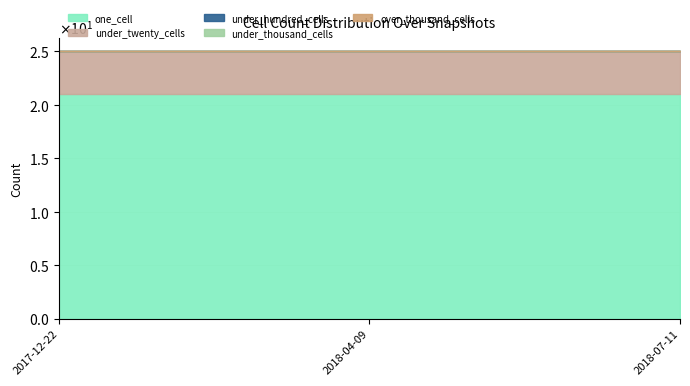

At which category does the chart reach its peak across all series?

2017-12-22